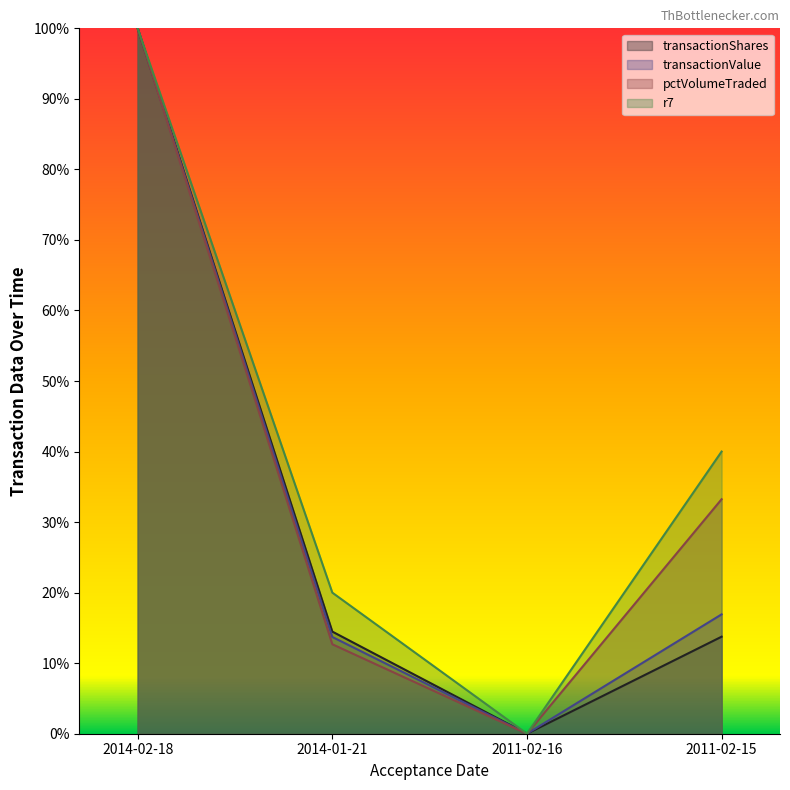

What is the difference between the maximum and second lowest values in the r7 series?

80.0